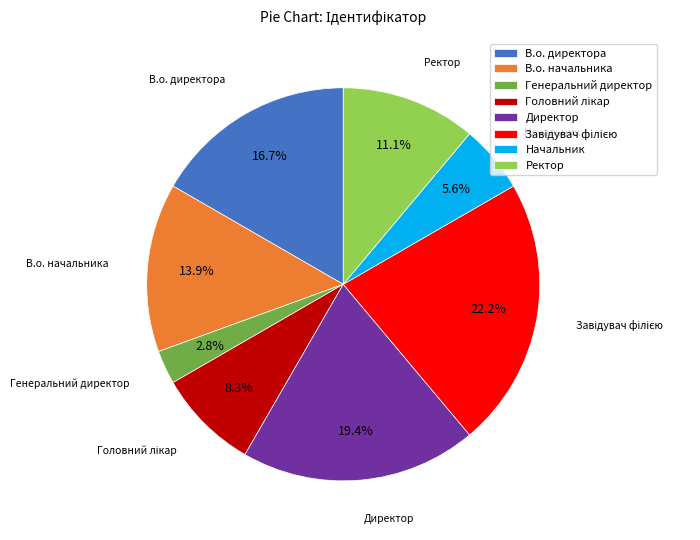

Does Начальник account for over 50% of the chart?

No